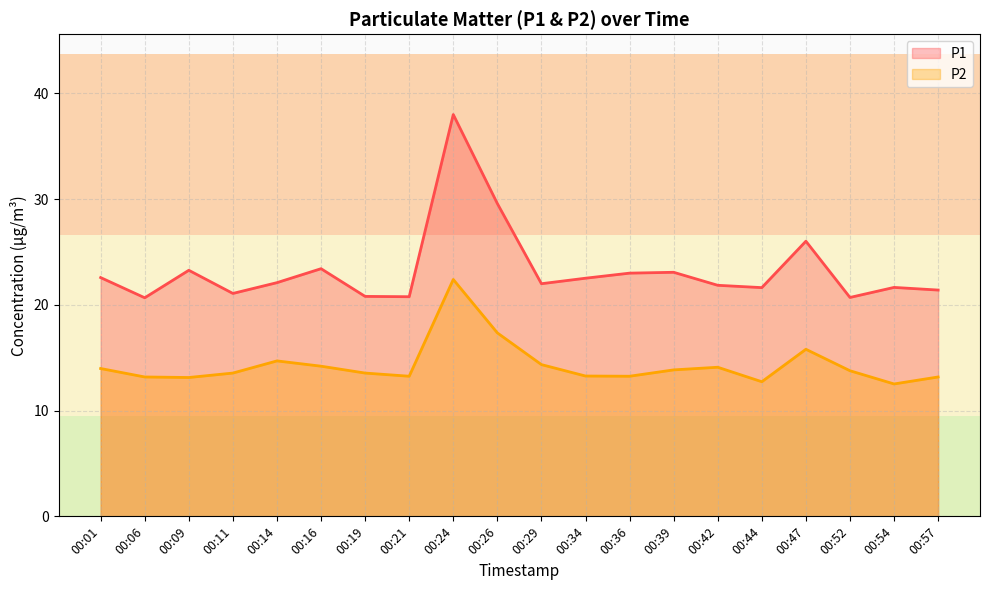

What is the minimum value shown in the chart?

12.5